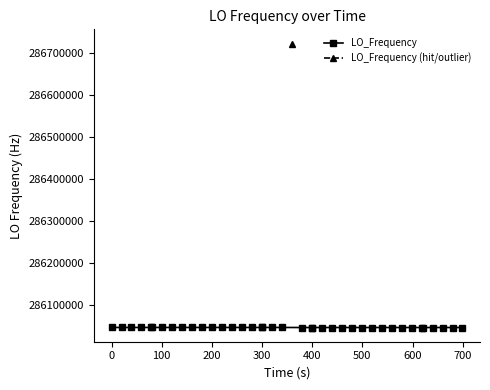

List the labels in order of value, largest first.

20, 6, 10, 3, 9, 13, 19, 5, 4, 8, 1, 2, 14, 18, 15, 16, 17, 12, 0, 11, 7, 29, 34, 39, 26, 33, 23, 25, 24, 32, 30, 31, 28, 27, 35, 21, 22, 38, 36, 37